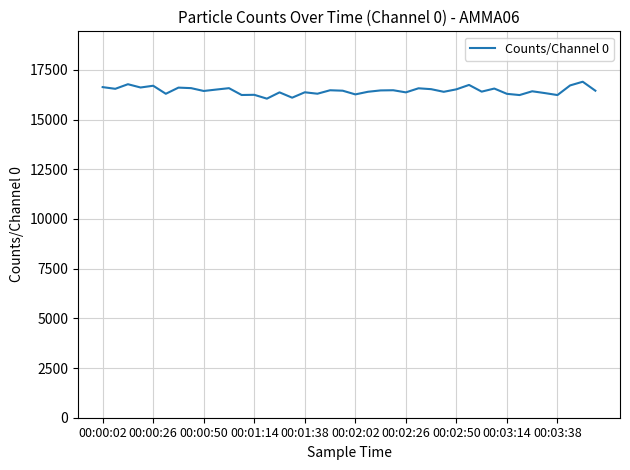

What is the maximum value shown in the chart?

16900